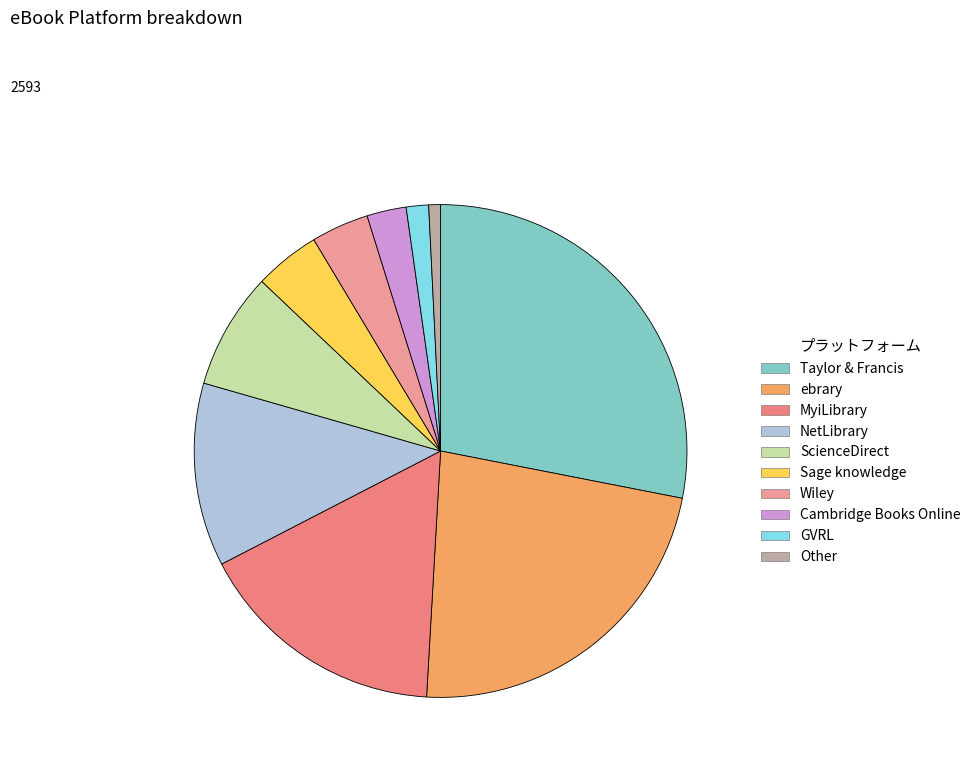

Count the number of slices in the pie.

10